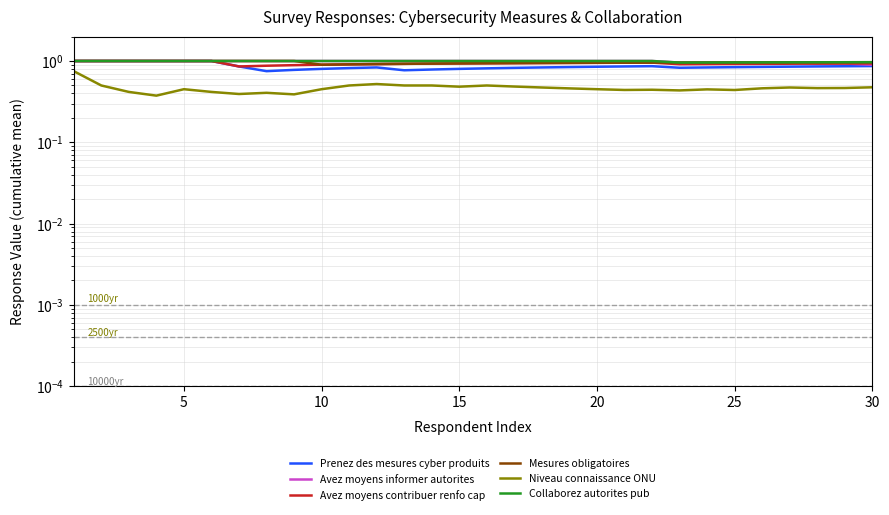

What is the spread (max minus min) of values at 30?

0.5